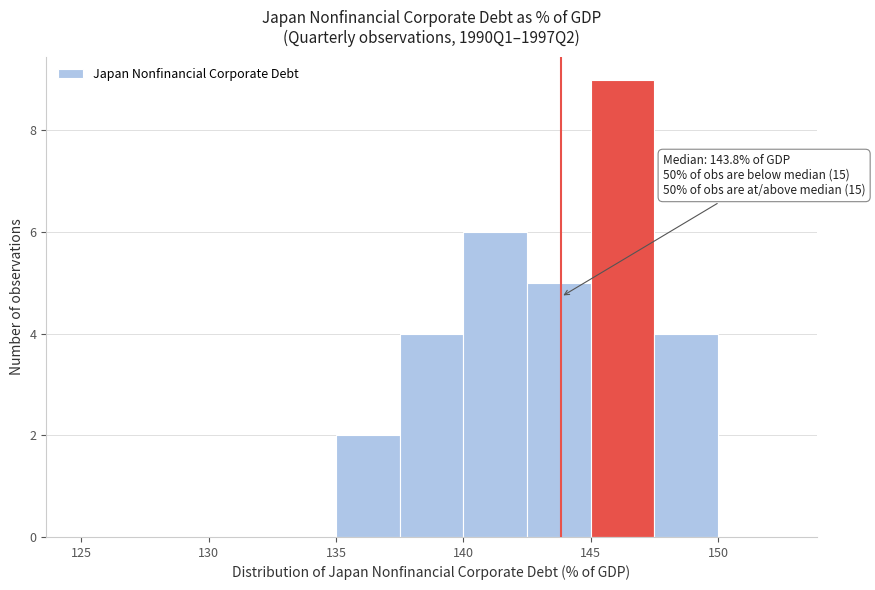

Which range on the x-axis has the tallest bar?

145.0 to 147.5